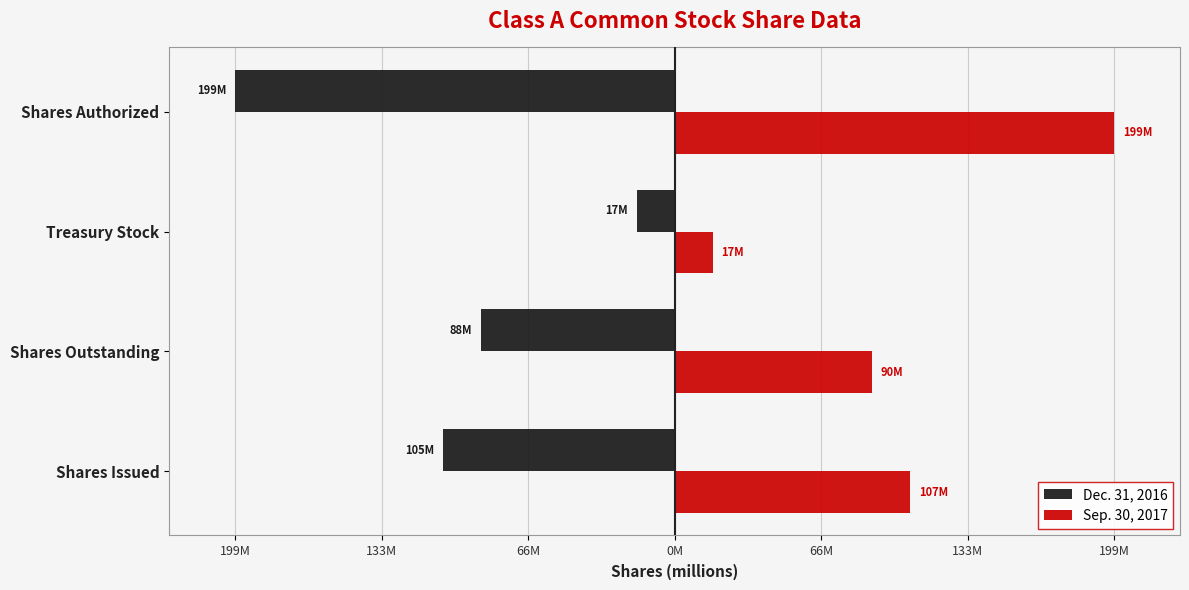

Reading left to right, list all the values displayed in this chart.

Dec. 31, 2016: -105.2	-88.0	-17.2	-199.3
Sep. 30, 2017: 106.8	89.6	17.2	199.3